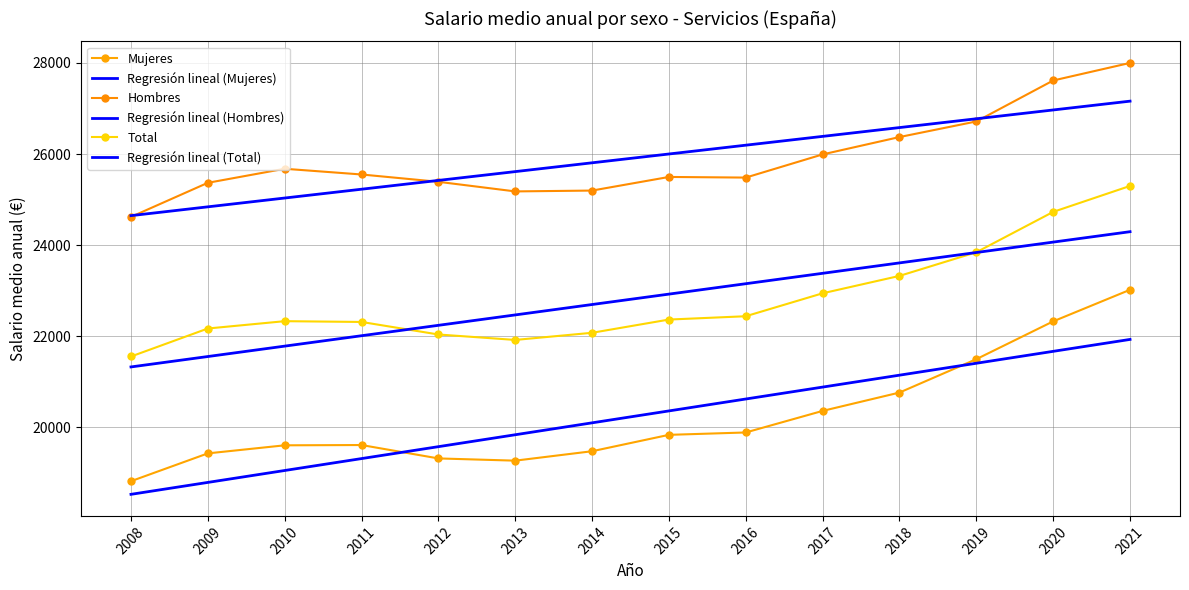

At which category is the sum across all series the highest?

2021